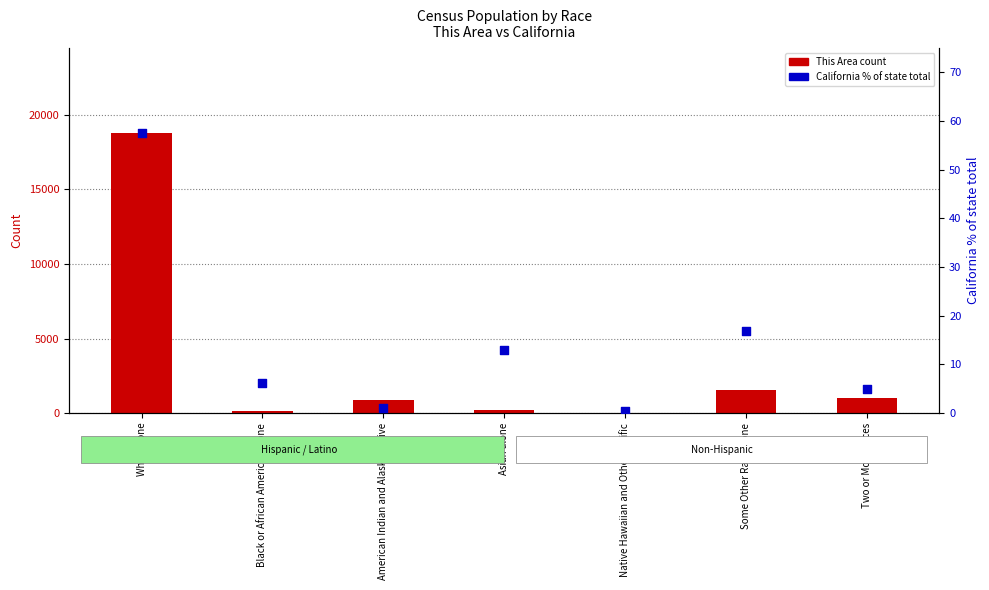

What are all the series names shown in the legend?

This Area count, California % of state total